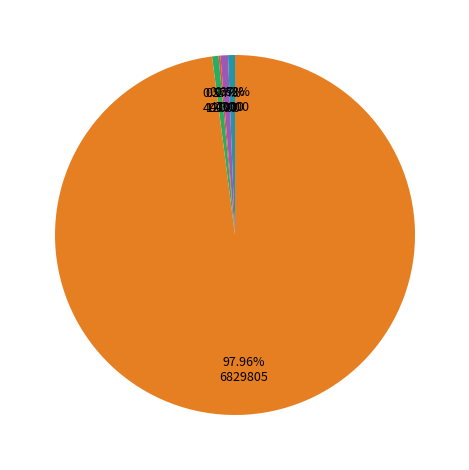

Is there a majority slice in this chart?

Yes